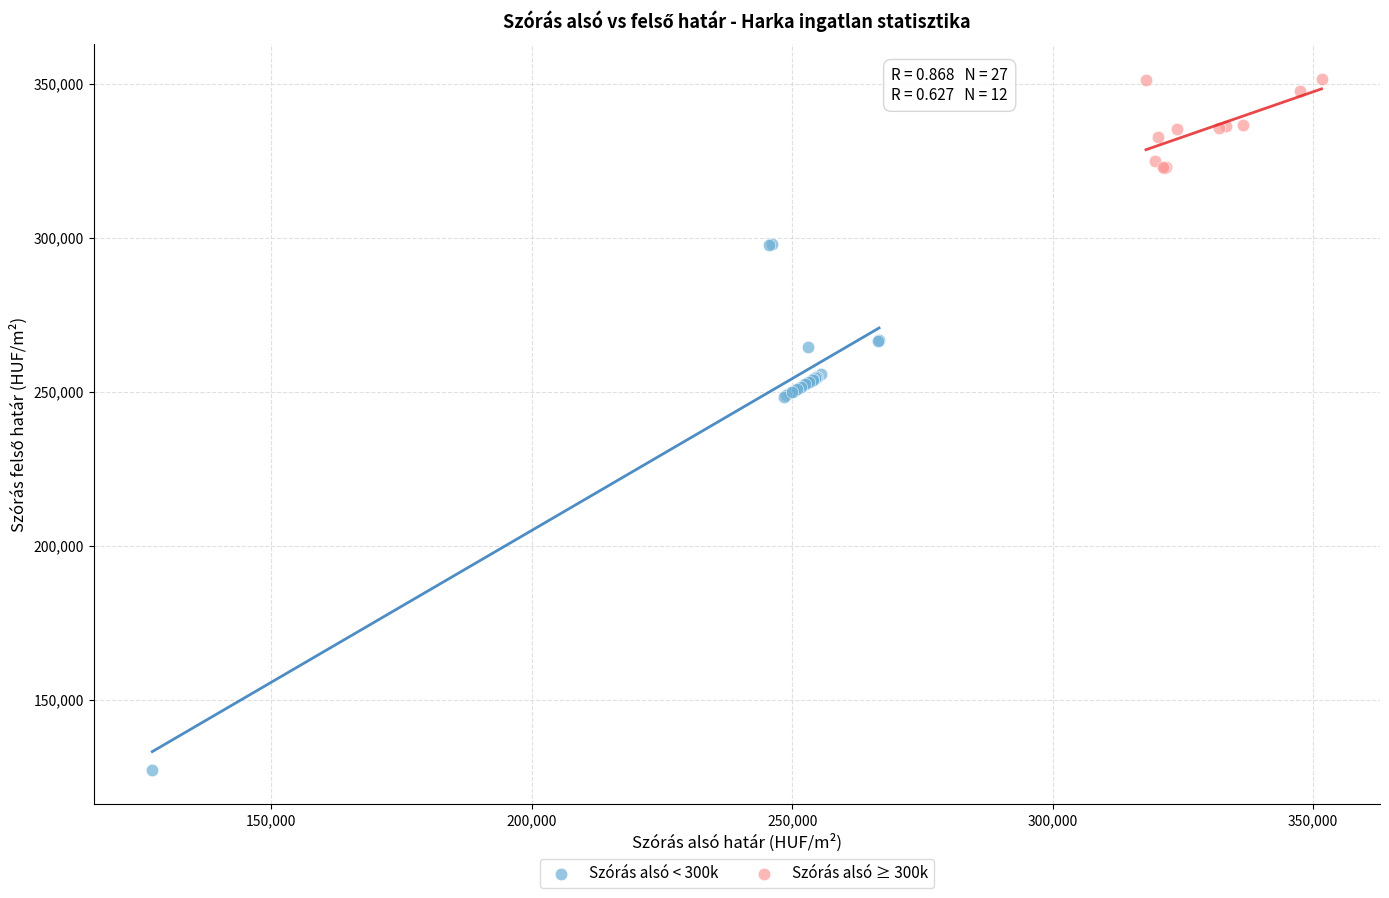

Which series reaches the maximum Y coordinate?

Szórás alsó ≥ 300k